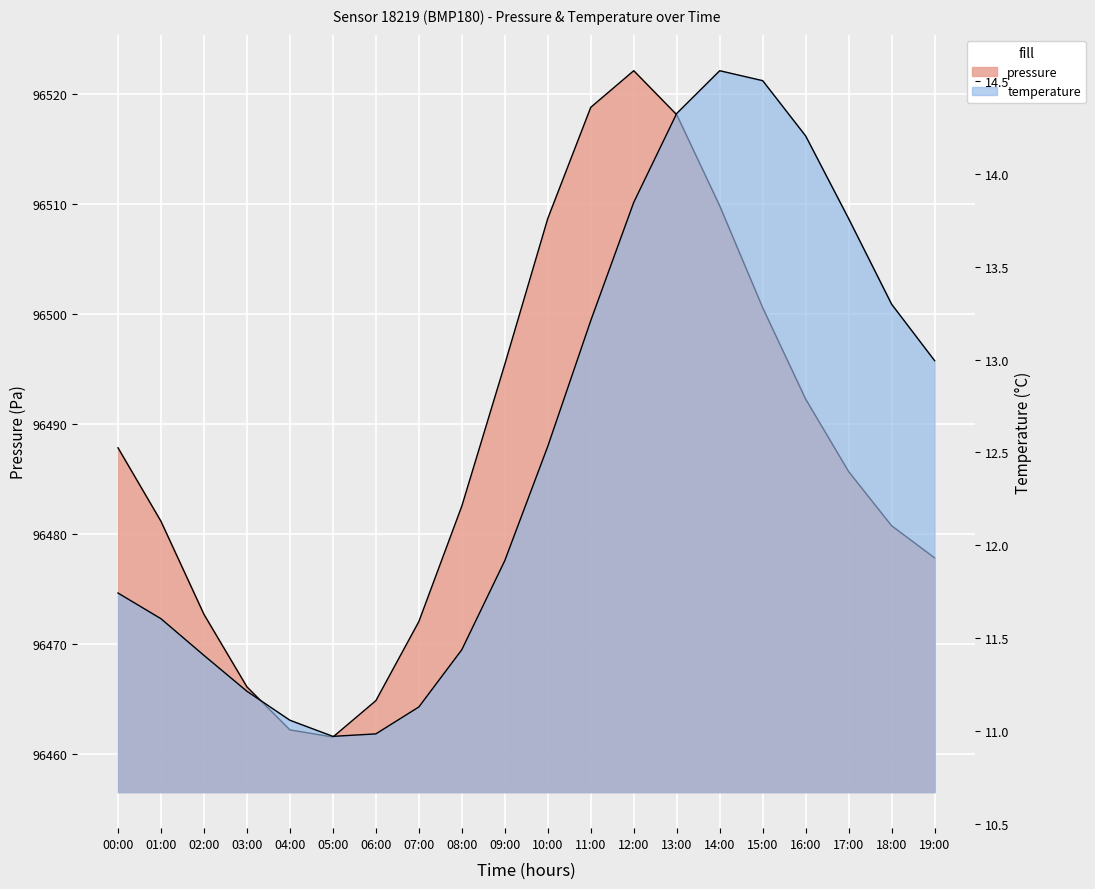

At 06:00, list the series in order from largest to smallest.

pressure, temperature